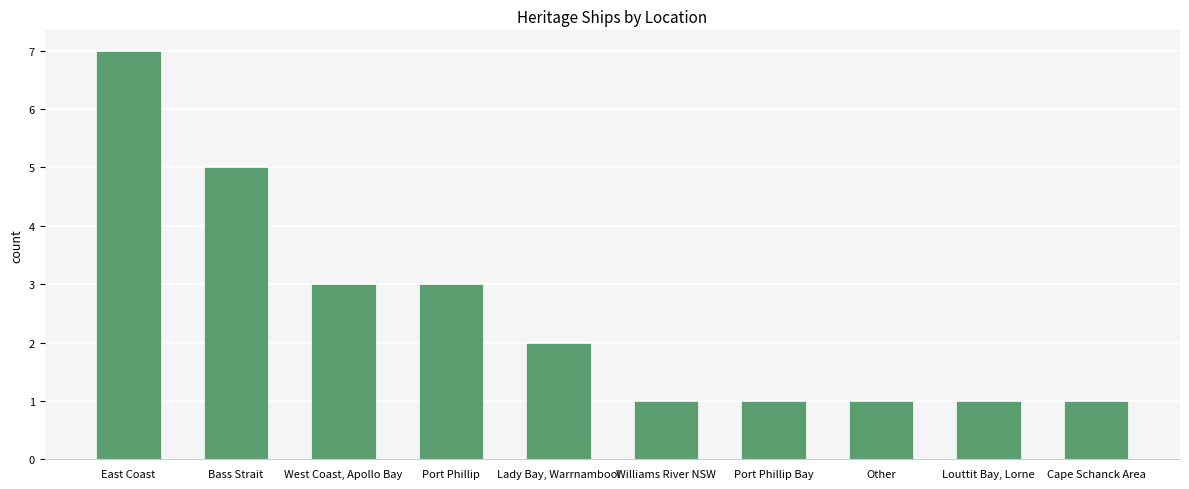

At which category does the chart reach its peak across all series?

East Coast